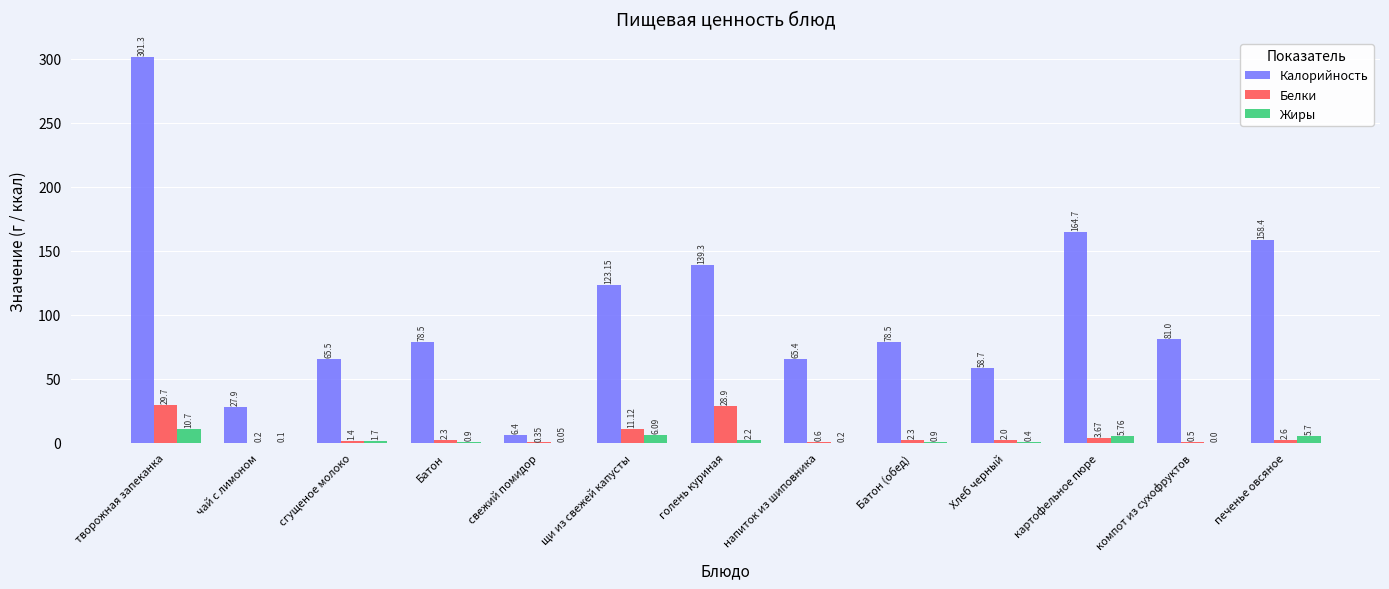

Are the bars horizontal?

No